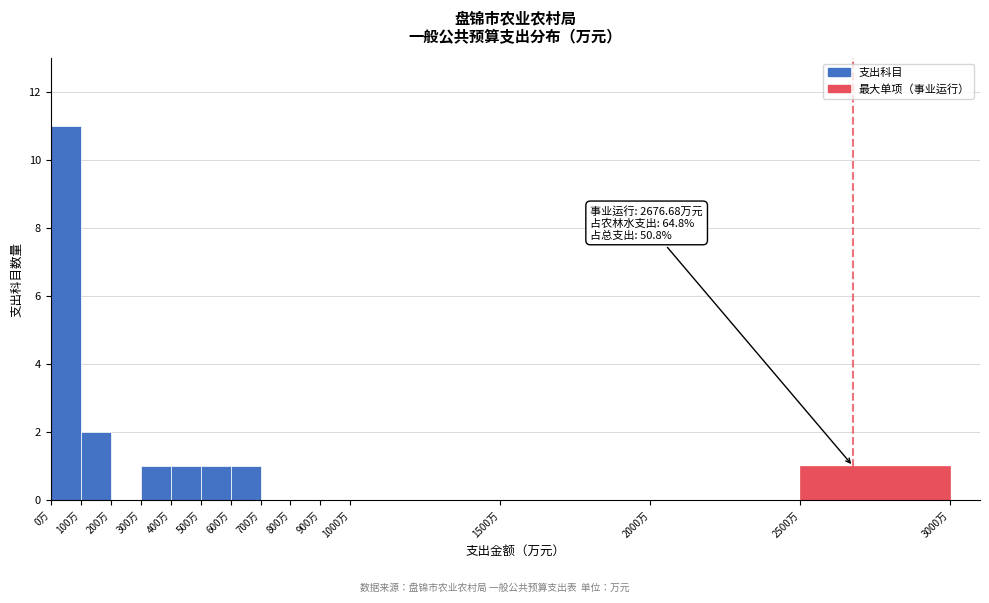

Which range on the x-axis has the tallest bar?

0 to 100